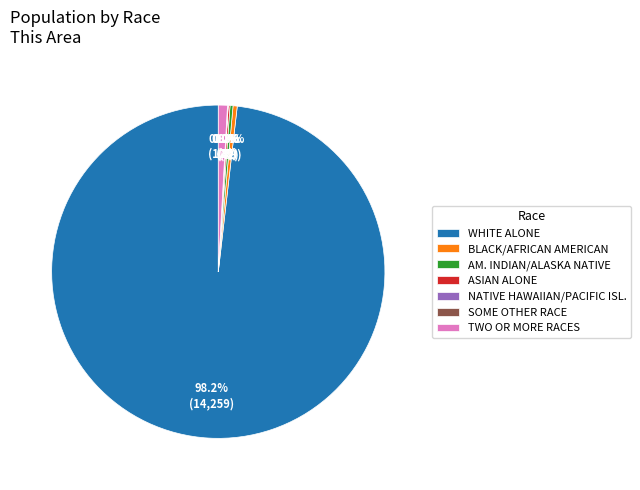

What is the total percentage of TWO OR MORE RACES and BLACK/AFRICAN AMERICAN?

1.3%